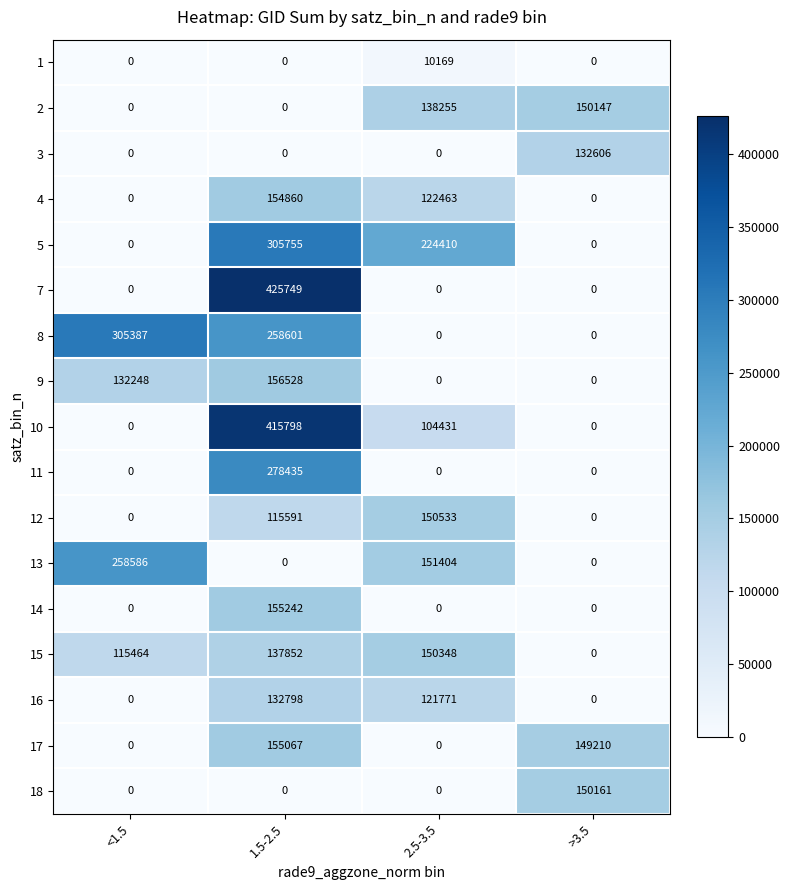

The 4 series shows 94430 at >3.5. True or false?

False